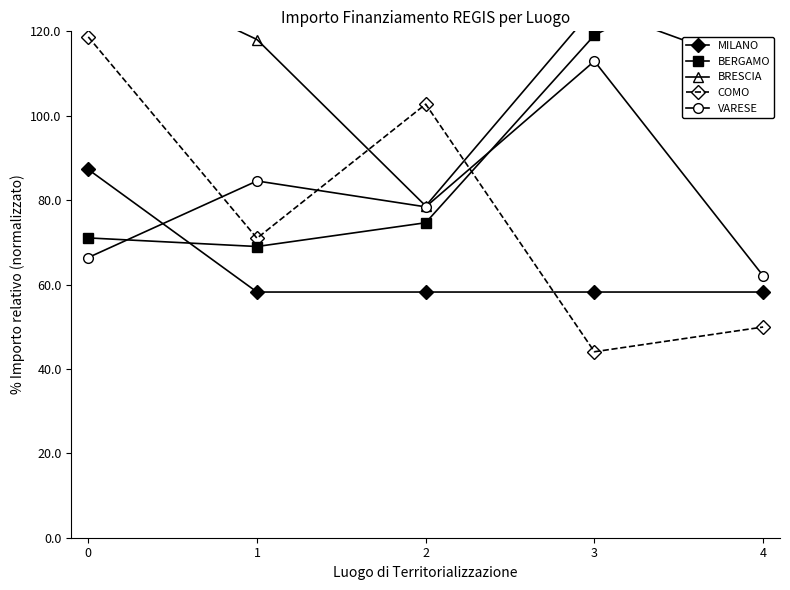

How many lines are shown in the chart?

5